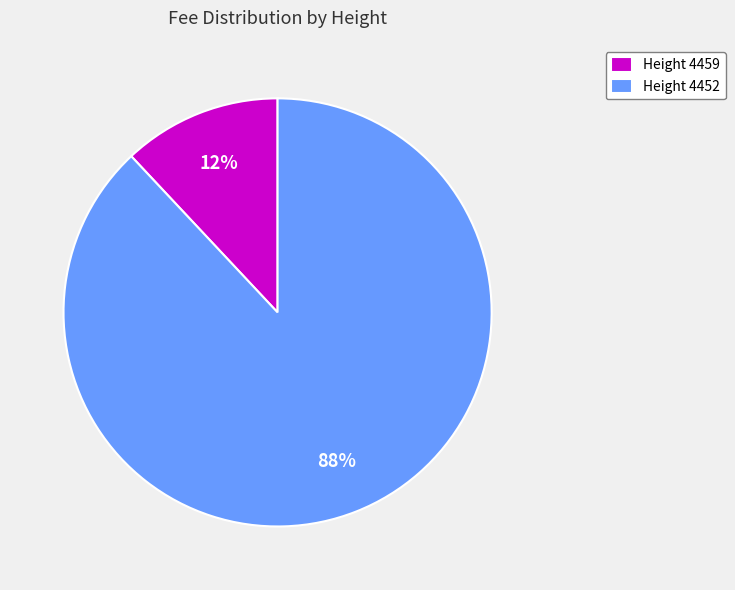

To the nearest percent, what is the difference between the largest and smallest slice percentages?

76%